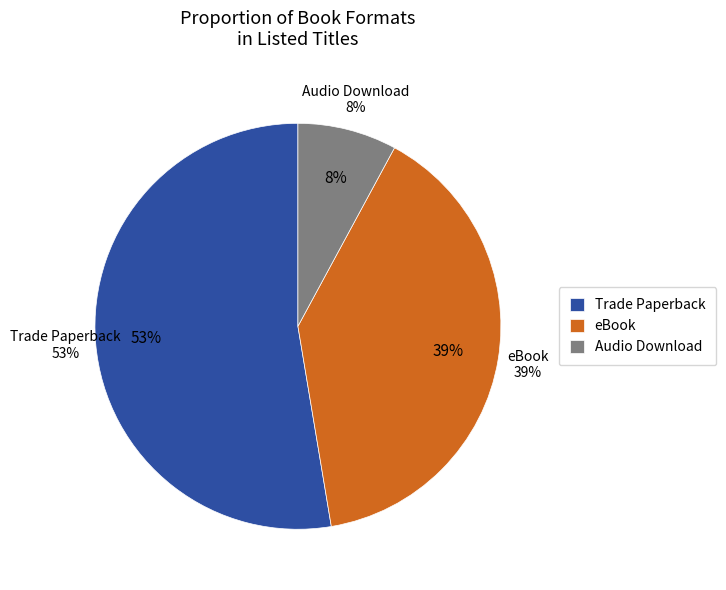

How many segments does this pie chart have?

3